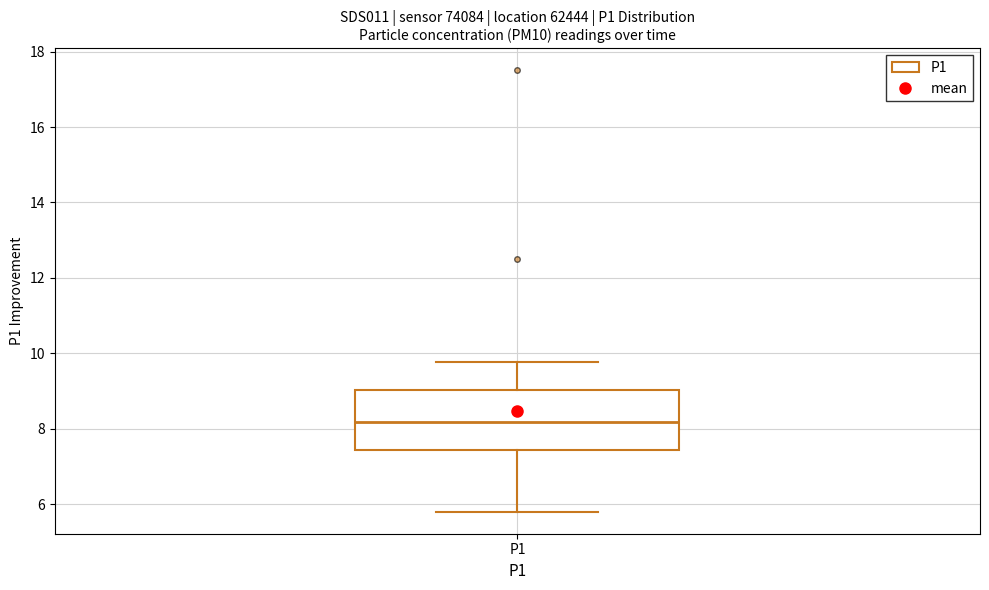

Transcribe this box plot: give where the median line is, the range the box spans, and where the two whiskers end, as read against the y-axis. The values are not printed on the chart, so give them approximately, as read against the axis.

median 8.2, box 7.4 to 9.0, whiskers 5.8 to 9.8